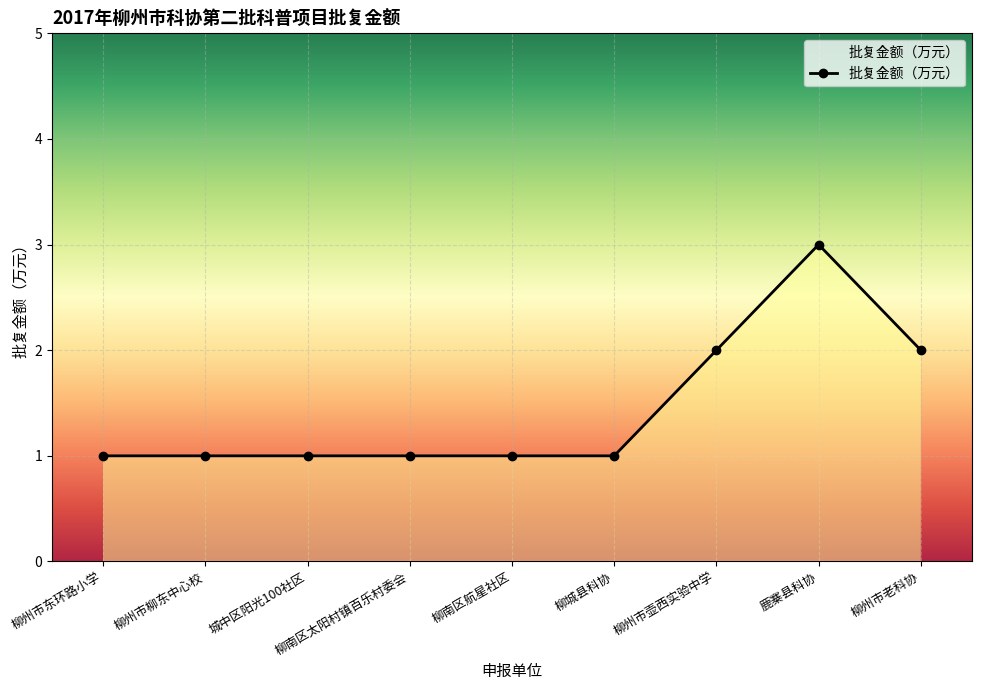

How many categories are shown in the chart?

9